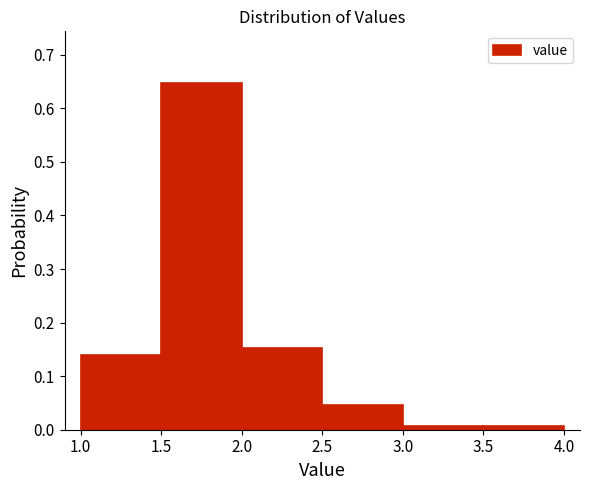

What is the height of the bar covering 1.5 to 2.0 on the x-axis? The values are not printed on the chart, so give them approximately, as read against the axis.

0.65